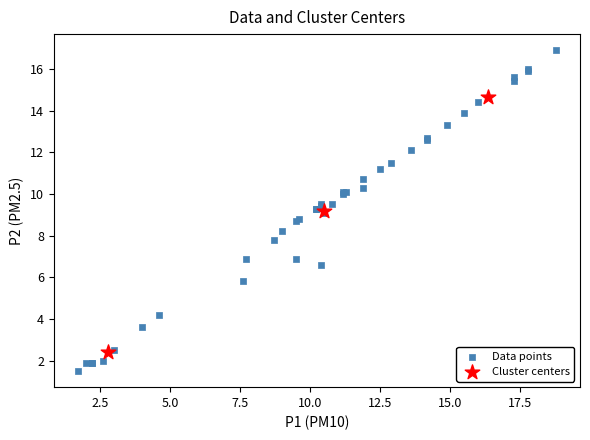

Which series reaches the minimum Y coordinate?

Data points